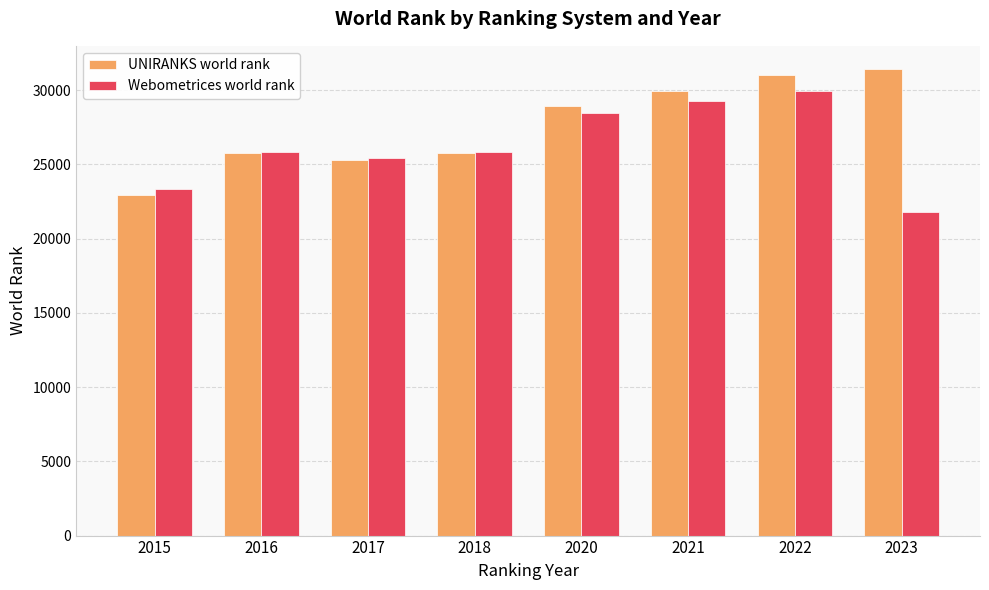

Read the Webometrices world rank value at 2016, to the nearest 100.

25800